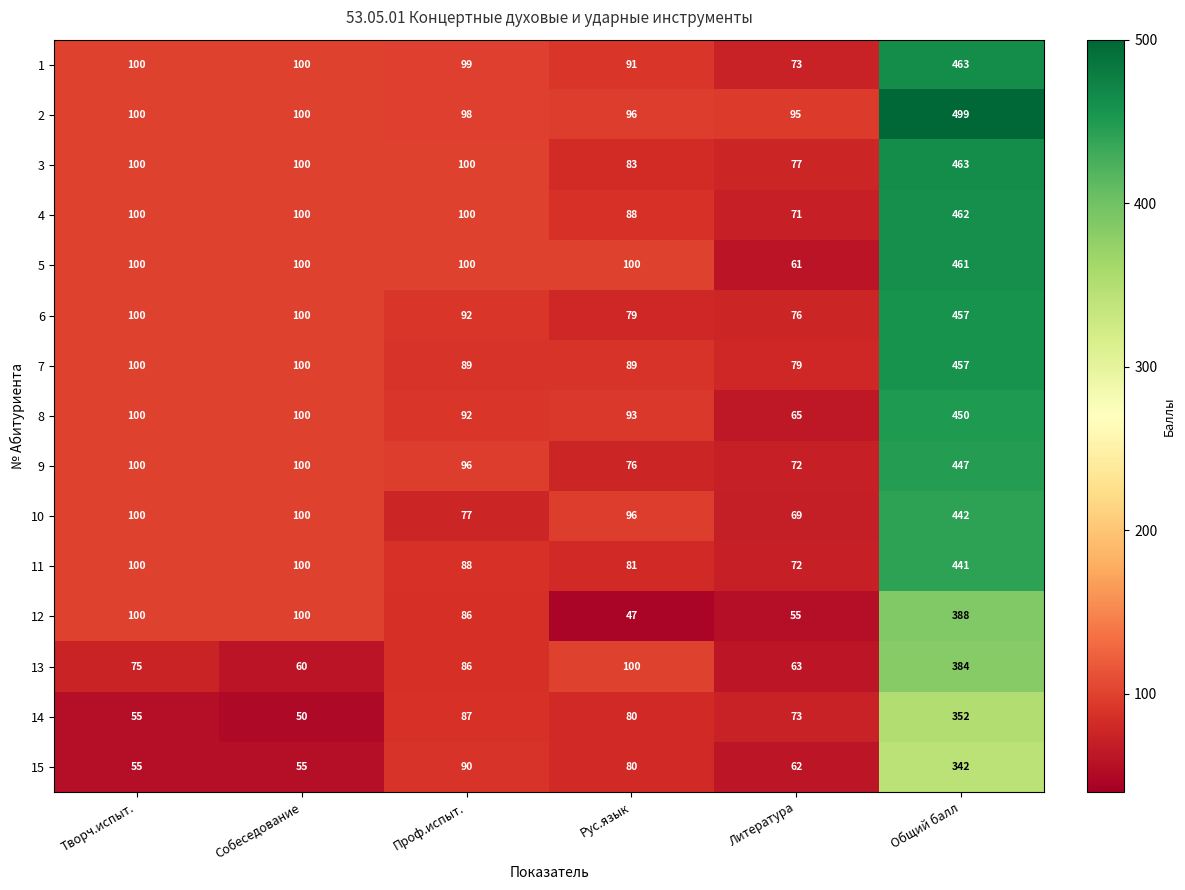

How many series are shown in this chart?

15